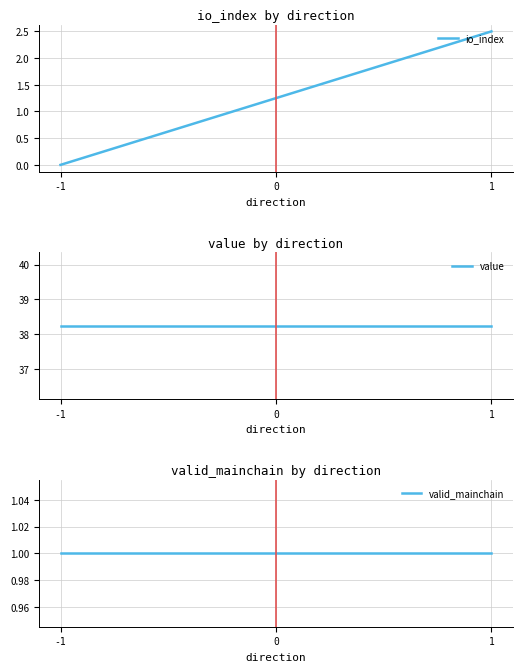

Rank the series at -1 from highest to lowest value.

value, valid_mainchain, io_index